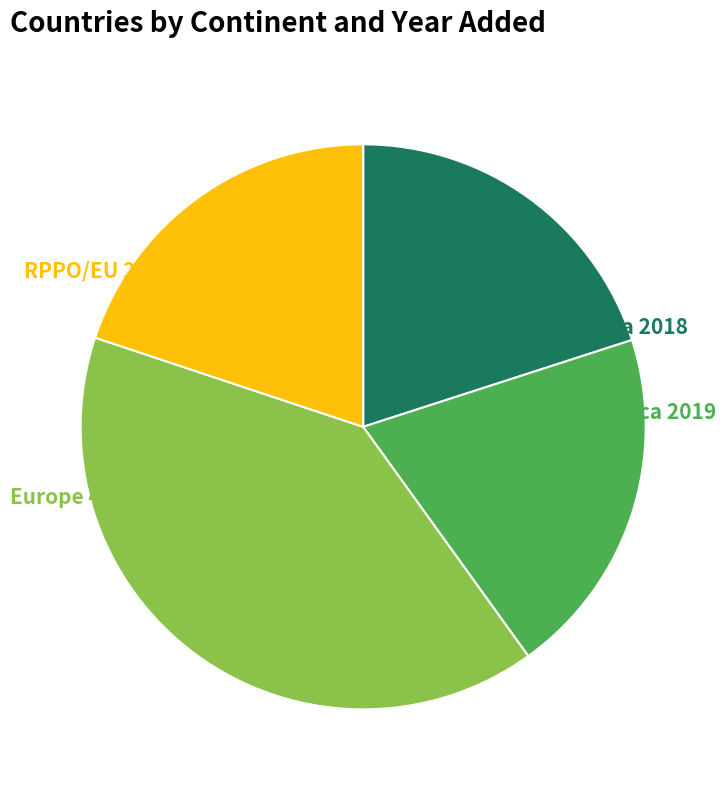

Is there a majority slice in this chart?

No